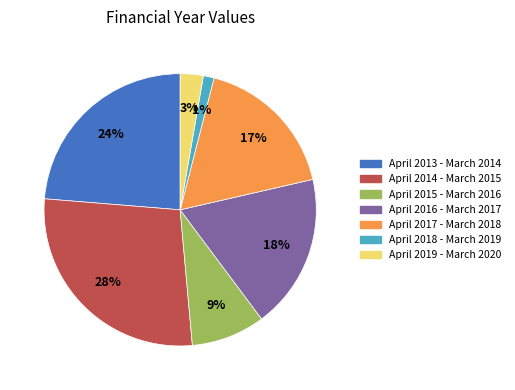

Does any single category account for the majority?

No